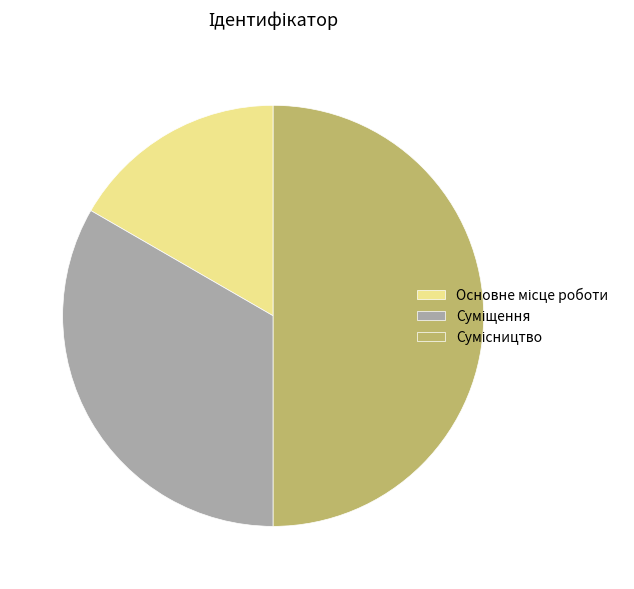

Is it true that Основне місце роботи is 17% of the pie?

True